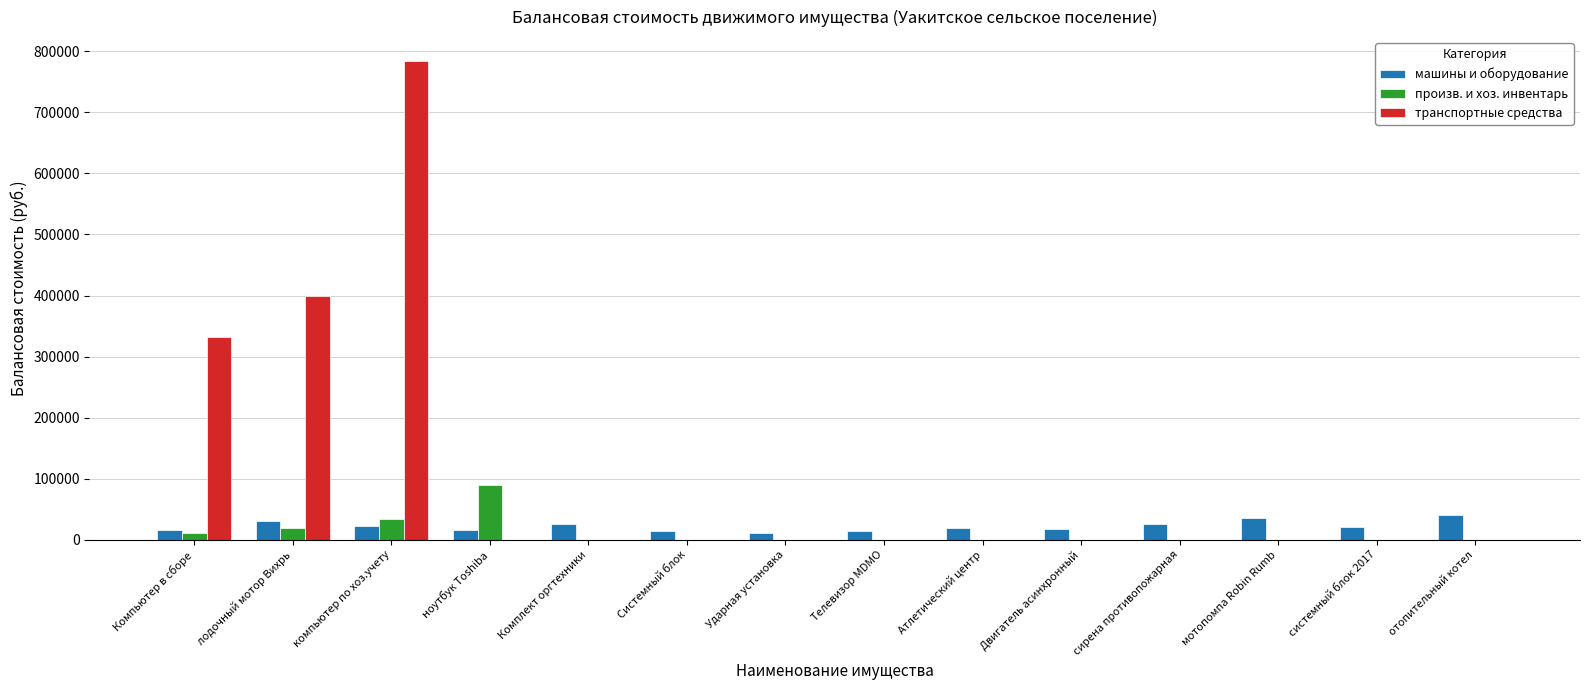

What is the total value across all series at Комплект оргтехники?

25296.4